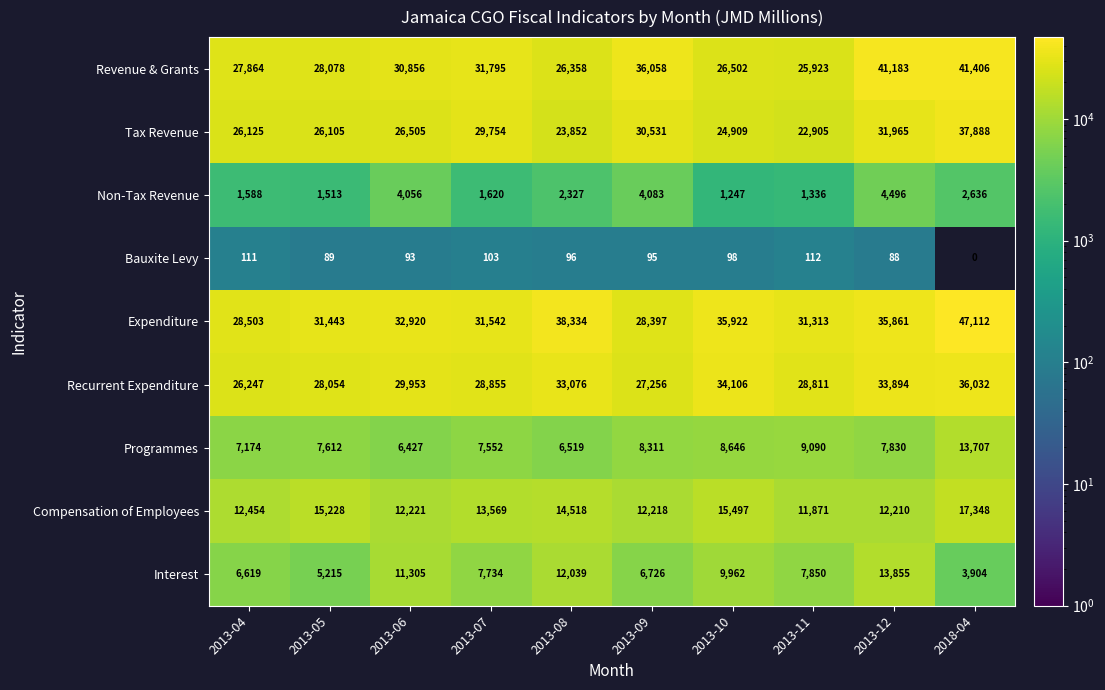

The Expenditure series shows 19668 at 2013-11. True or false?

False